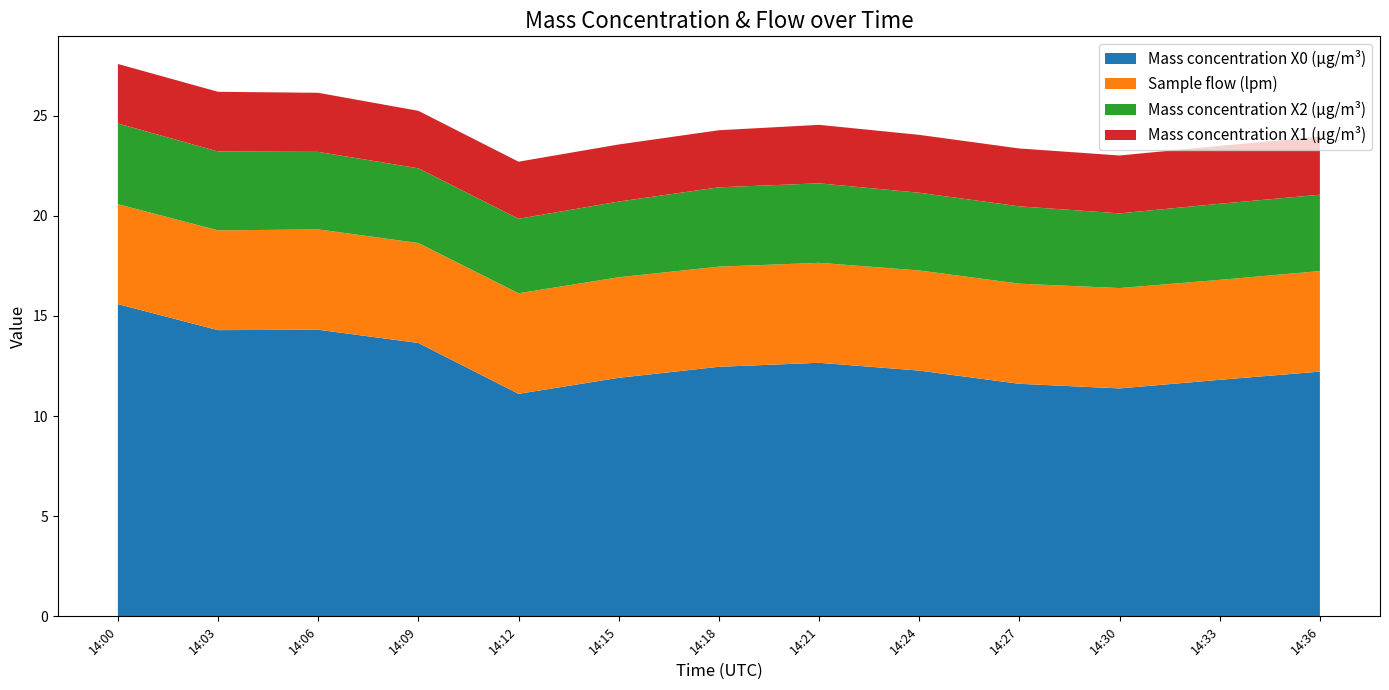

Reading left to right, transcribe all the data shown in this chart.

Mass concentration X0 (μg/m³): 15.6	14.3	14.3	13.7	11.1	11.9	12.5	12.7	12.3	11.6	11.4	11.8	12.2
Sample flow (lpm): 5.0	5.0	5.0	5.0	5.0	5.0	5.0	5.0	5.0	5.0	5.0	5.0	5.0
Mass concentration X2 (μg/m³): 4.0	3.9	3.9	3.7	3.7	3.8	4.0	4.0	3.9	3.9	3.7	3.8	3.8
Mass concentration X1 (μg/m³): 3.0	3.0	3.0	2.9	2.9	2.9	2.9	2.9	2.9	2.9	2.9	2.9	2.9